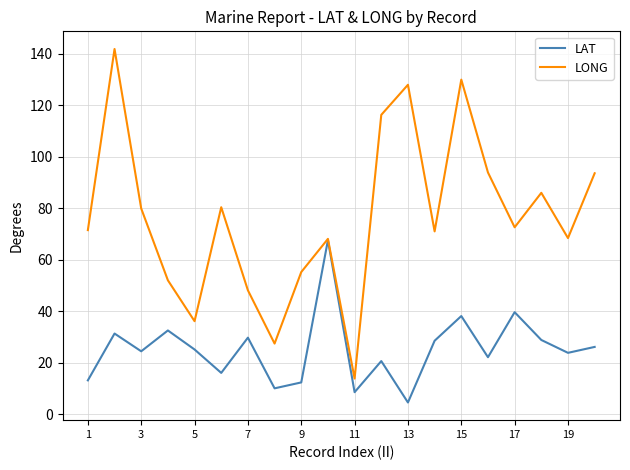

True or false: LONG has more than 1 points higher than both neighbors.

True